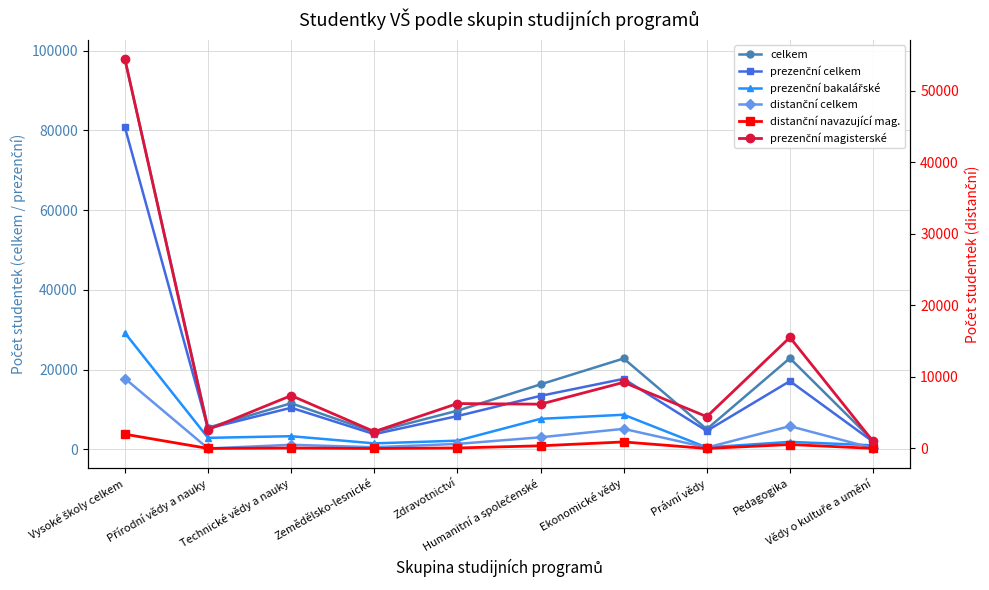

What are all the series names shown in the legend?

celkem, prezenční celkem, prezenční bakalářské, distanční celkem, distanční navazující mag., prezenční magisterské